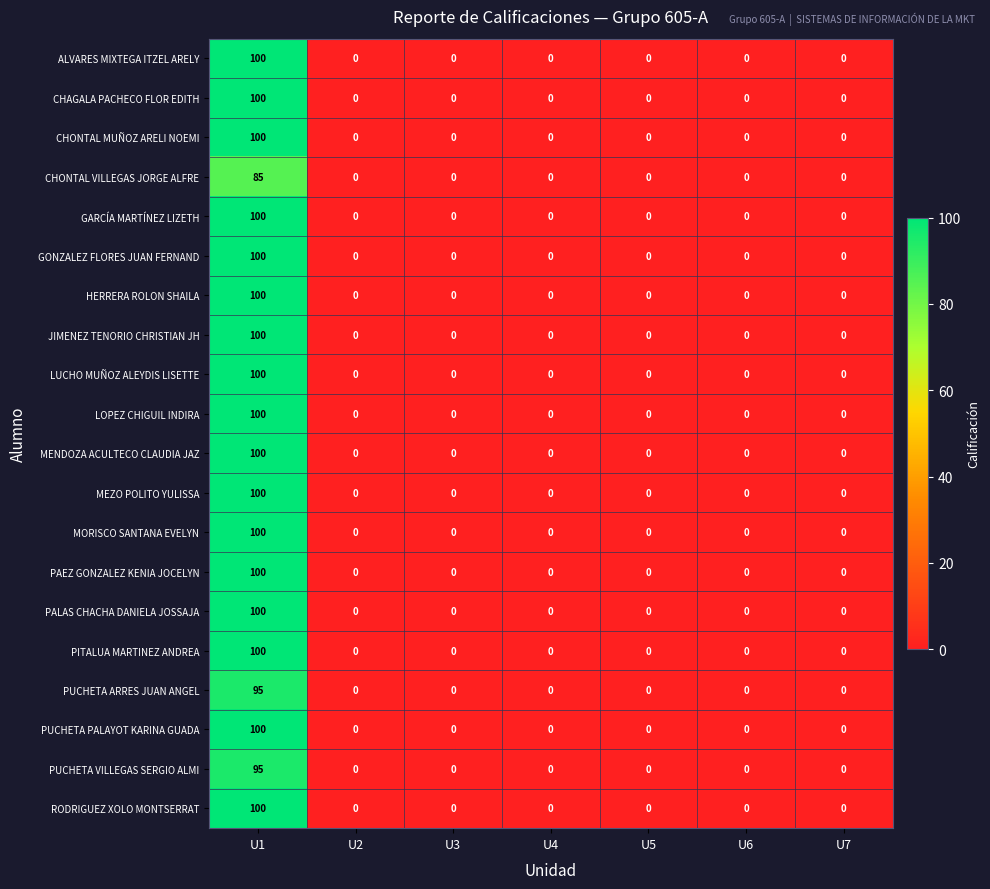

What is the average value of the RODRIGUEZ XOLO MONTSERRAT series?

14